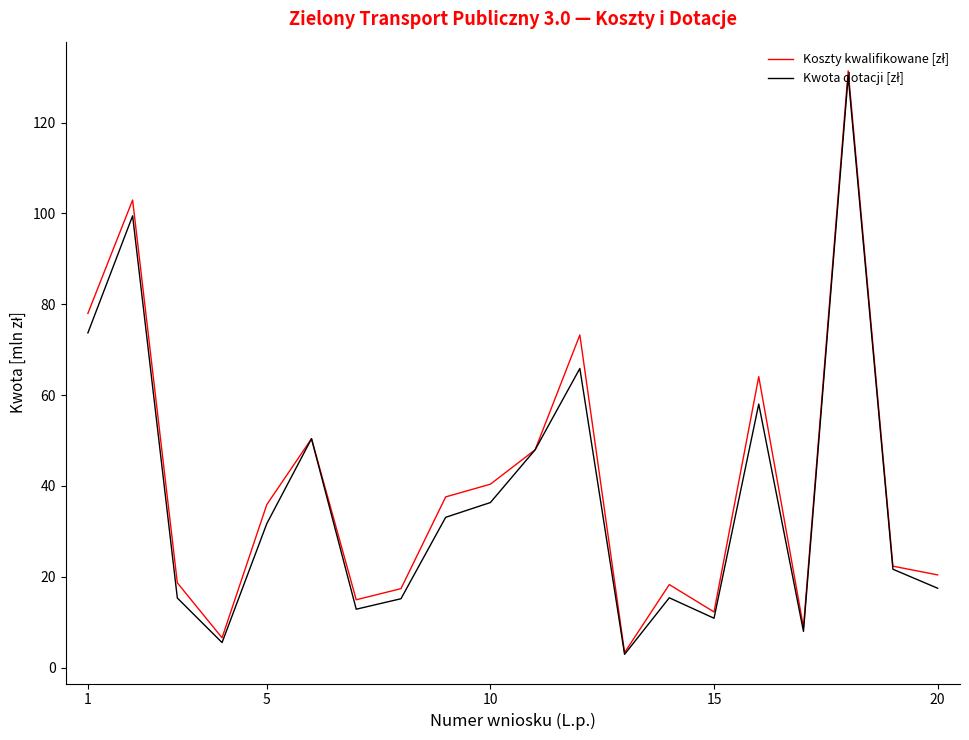

What is the minimum value shown in the chart?

2.9